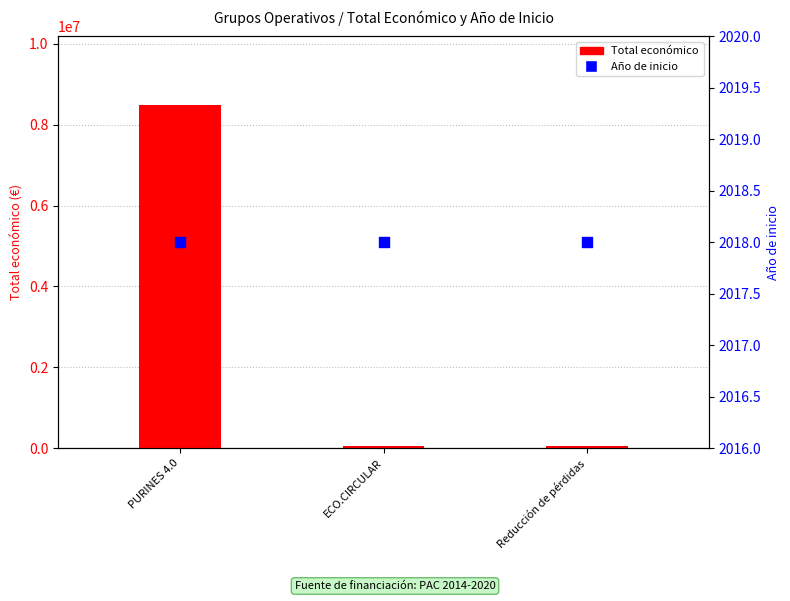

What are all the series names shown in the legend?

Total económico, Año de inicio